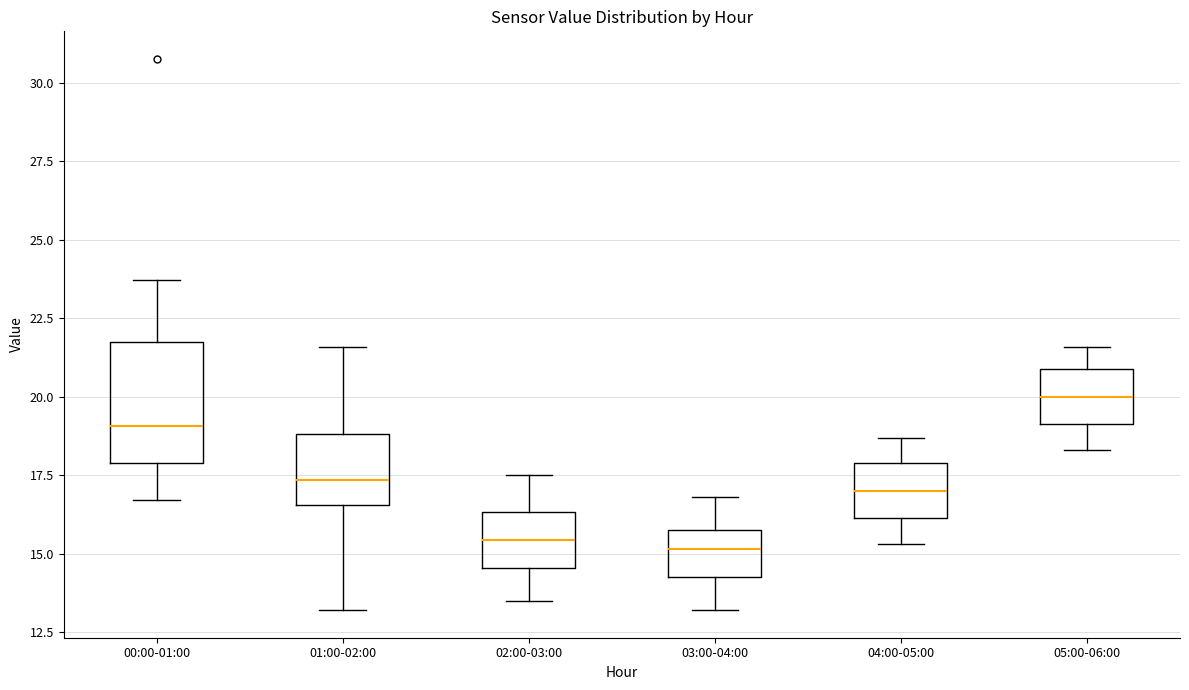

Which box has the highest median line?

05:00-06:00